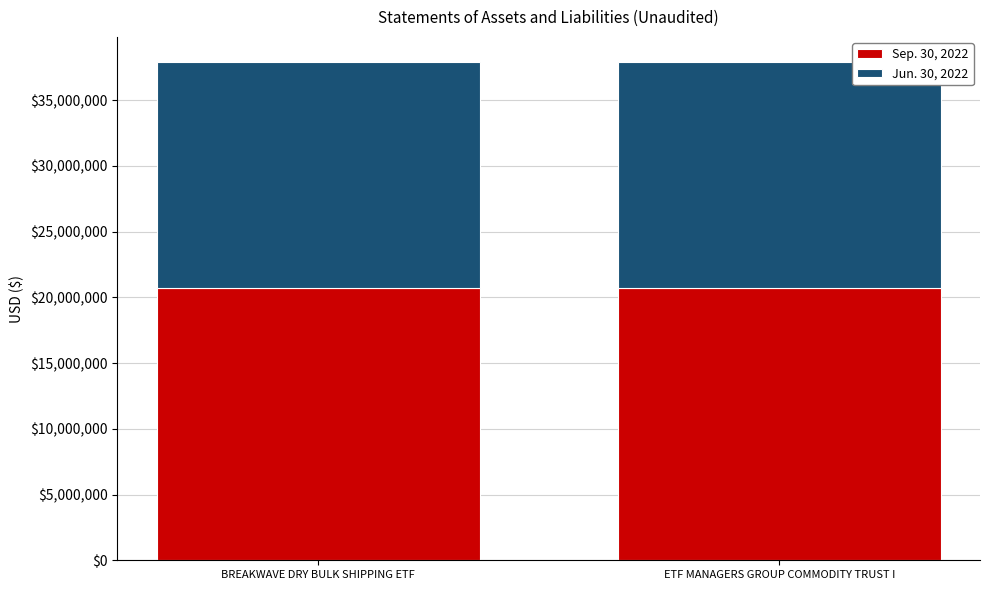

Are the bars horizontal?

No